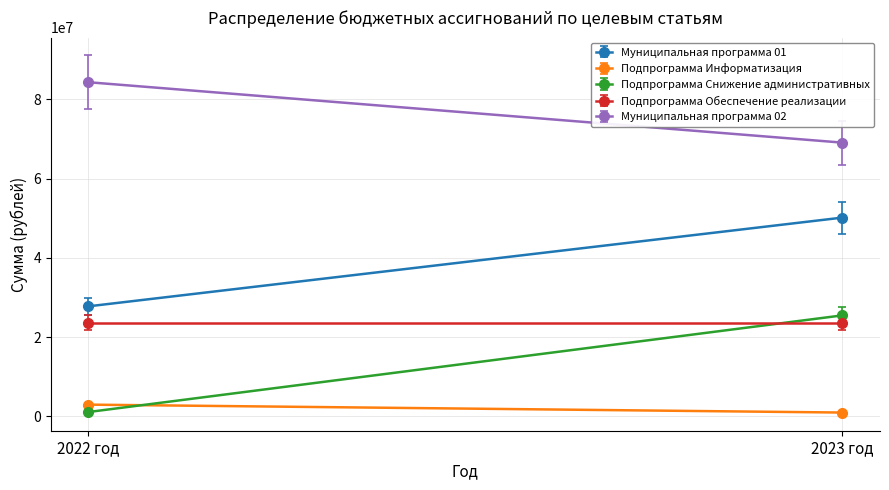

The value of Подпрограмма Снижение административных at 2022 год is 1854096.8. True or false?

False